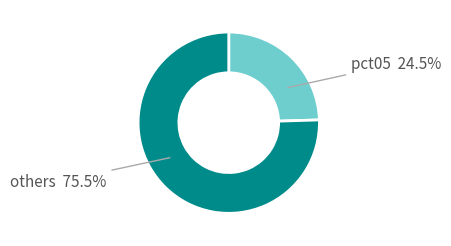

Rank the categories by value from highest to lowest.

others 75.5%, pct05 24.5%